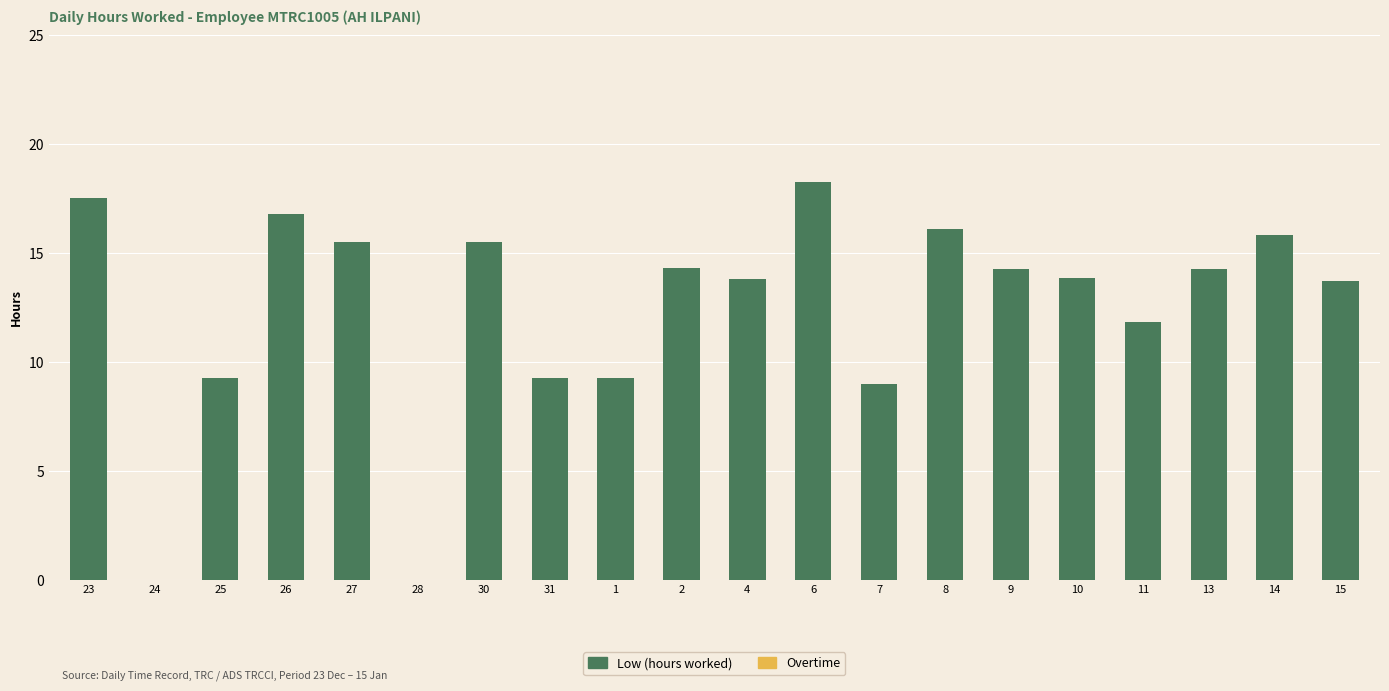

Are the bars horizontal?

No